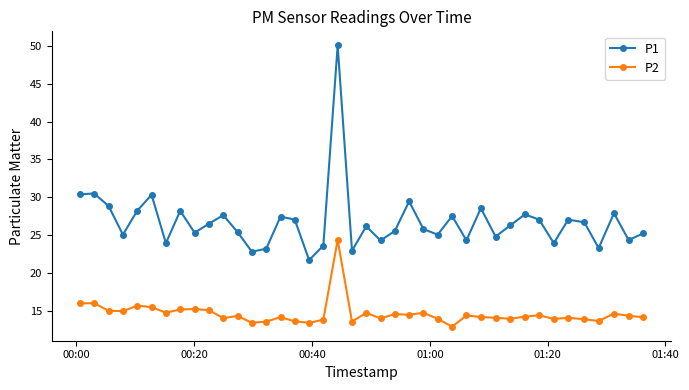

What is the sum of all P1 values?

1071.5